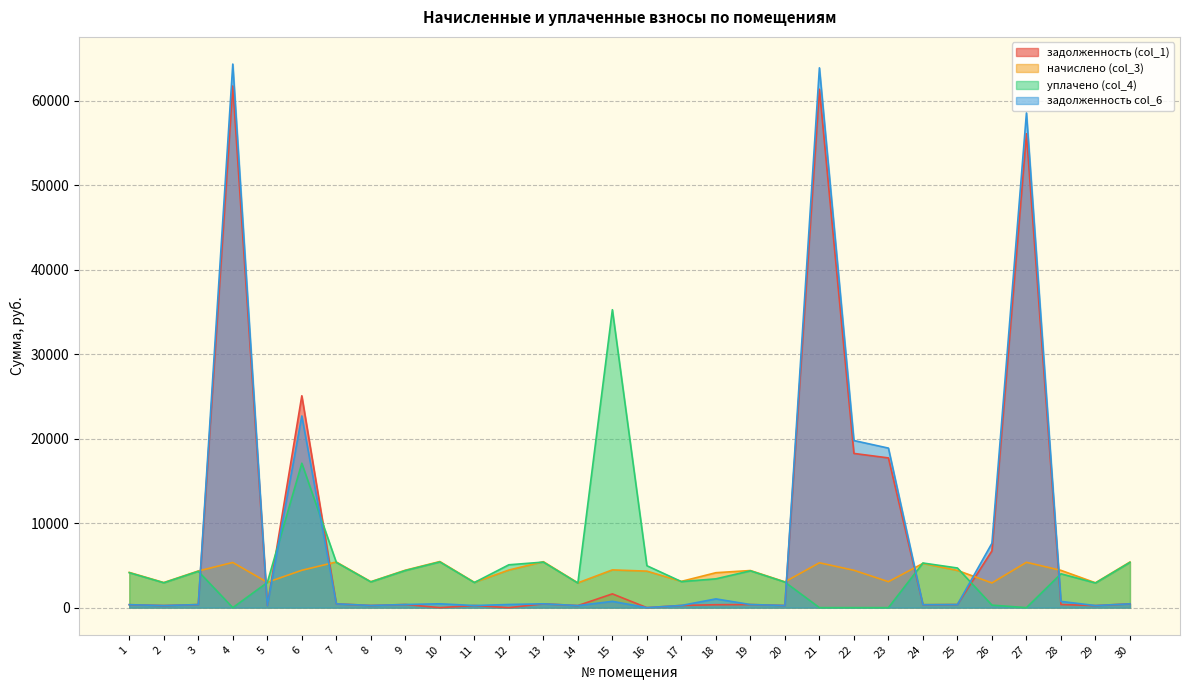

Rank the series at 17 from lowest to highest value.

задолженность (col_1), задолженность col_6, уплачено (col_4), начислено (col_3)